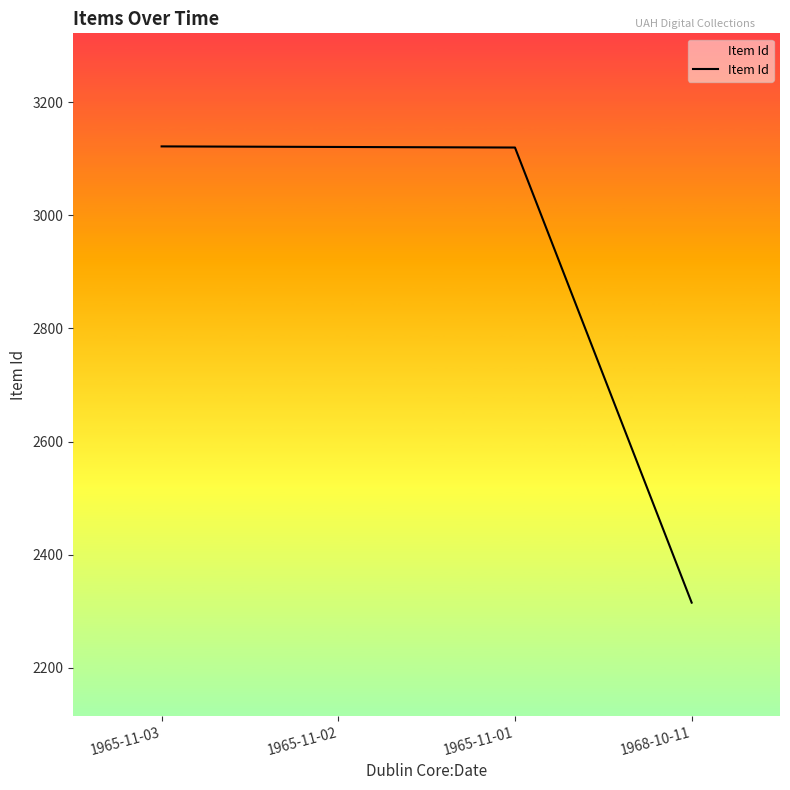

What is the smallest value displayed?

2315